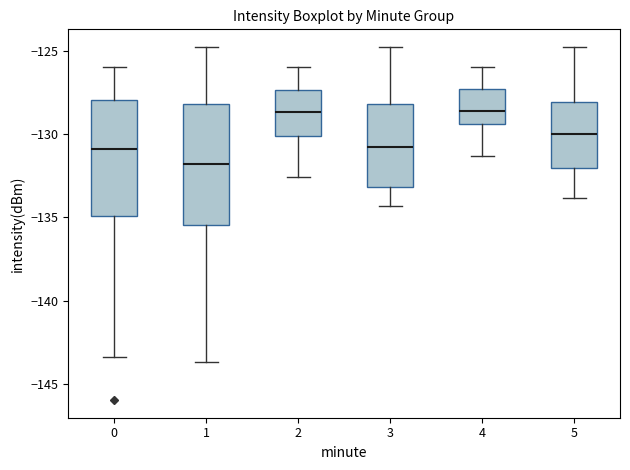

Reading left to right, read every box against the y-axis: the position of its median line, the range the box covers, and the ends of its whiskers. The values are not printed on the chart, so give them approximately, as read against the axis.

0: median -131.0, box -135.0 to -128.0, whiskers -143.5 to -126.0
1: median -132.0, box -135.5 to -128.0, whiskers -143.5 to -125.0
2: median -128.5, box -130.0 to -127.5, whiskers -132.5 to -126.0
3: median -131.0, box -133.0 to -128.0, whiskers -134.5 to -125.0
4: median -128.5, box -129.5 to -127.5, whiskers -131.5 to -126.0
5: median -130.0, box -132.0 to -128.0, whiskers -134.0 to -125.0